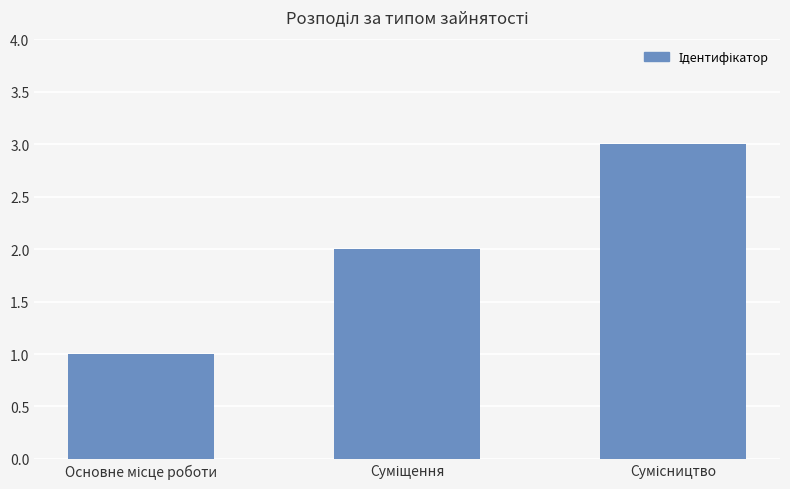

What is the maximum value shown in the chart?

3